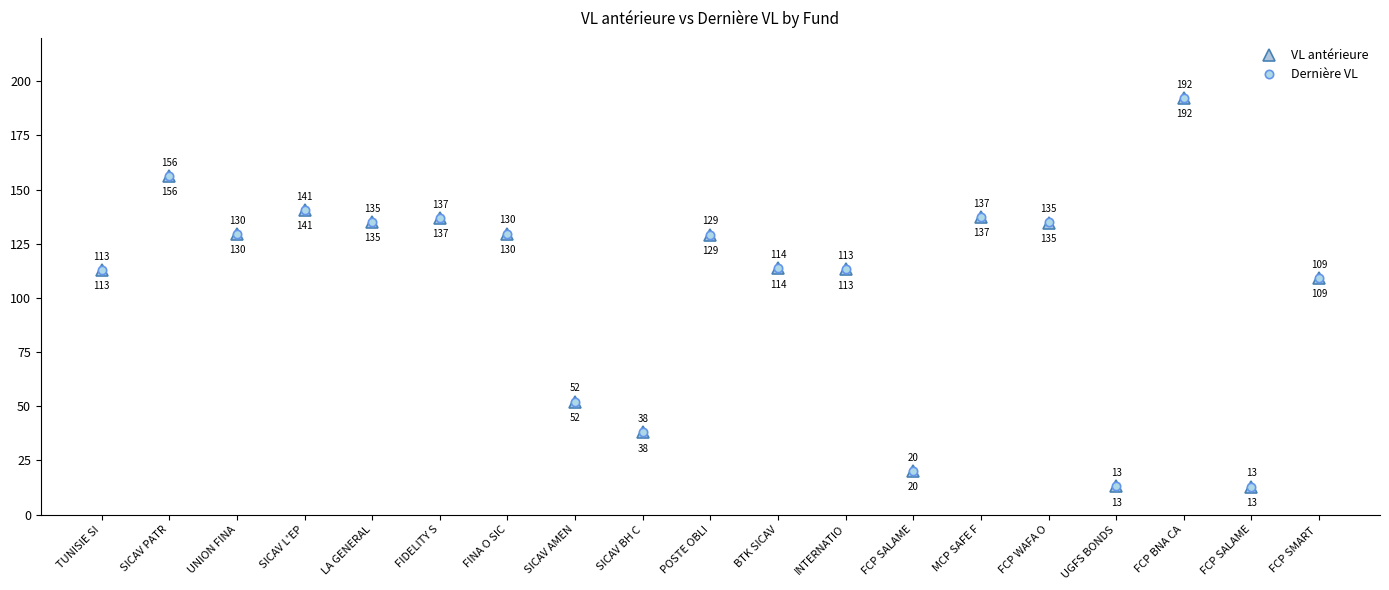

Between INTERNATIO and MCP SAFE F, which series saw the biggest shift?

VL antérieure